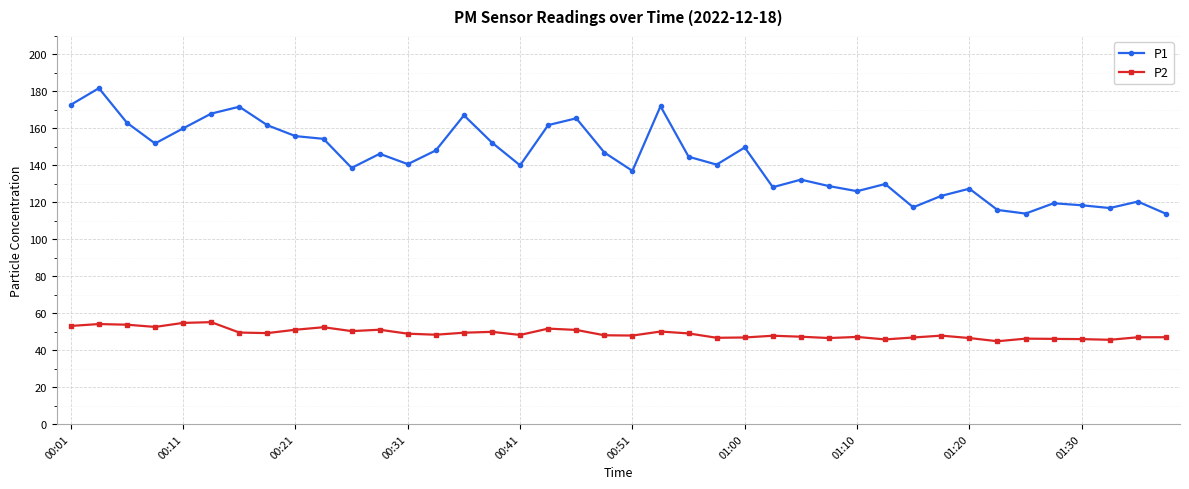

What is the minimum value for P1?

113.8